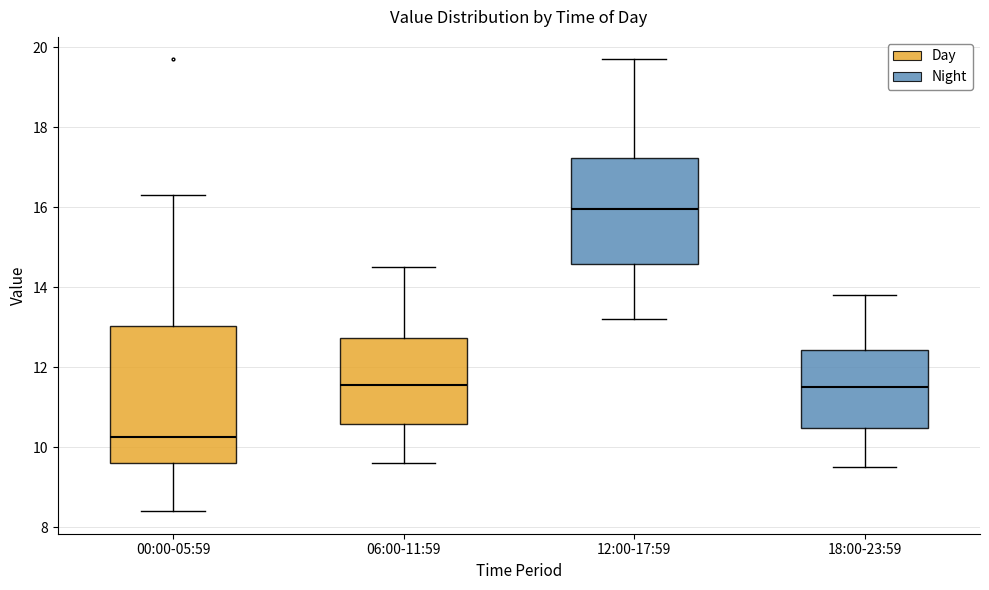

Which box has the highest median line?

12:00-17:59